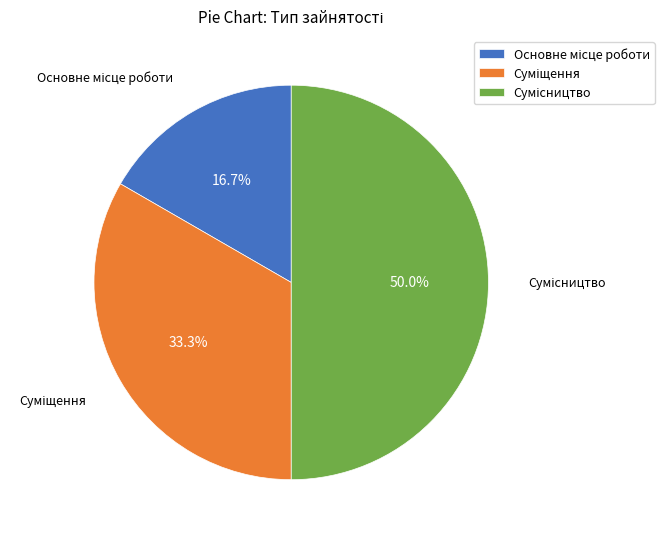

True or false: Суміщення accounts for 39% of the total.

False